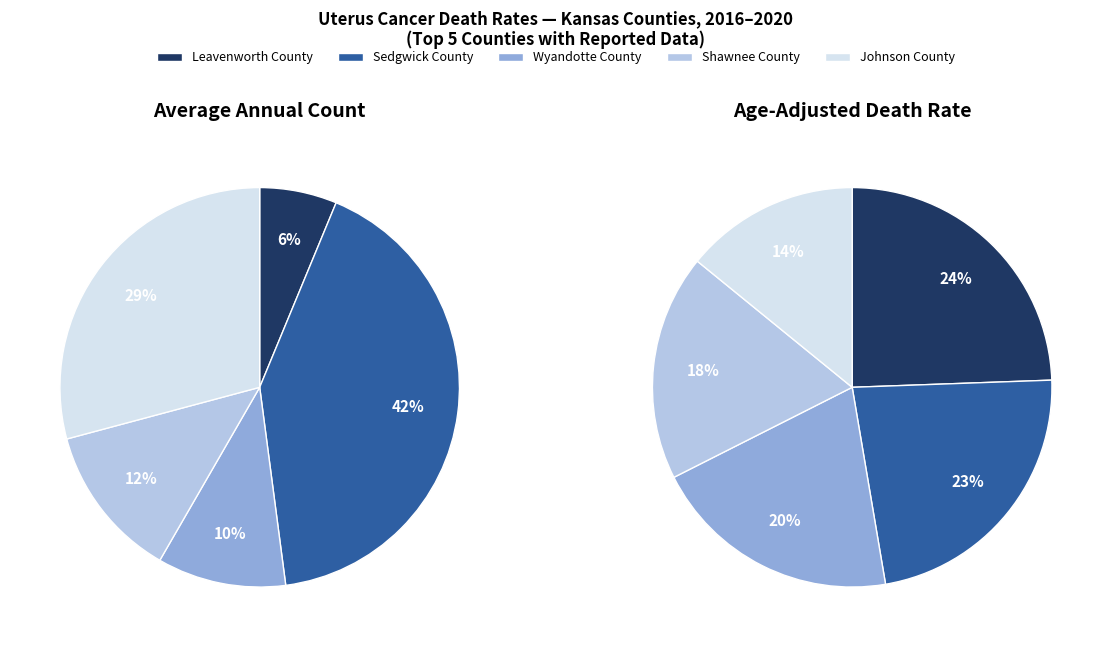

To the nearest percent, what is the difference between the Wyandotte County and Shawnee County slice percentages?

2%